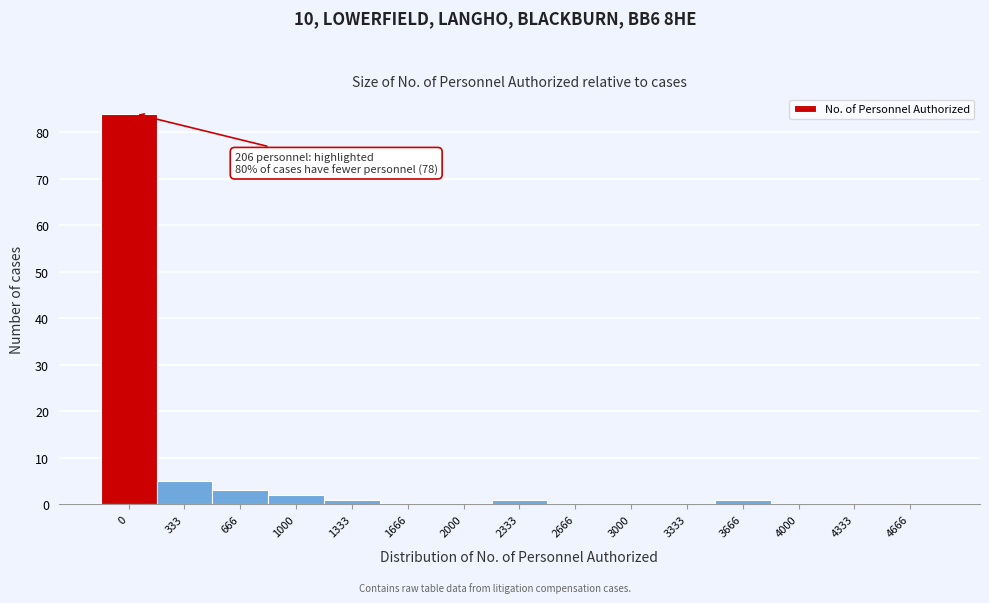

Is it true that the value at 3333 is 0?

True